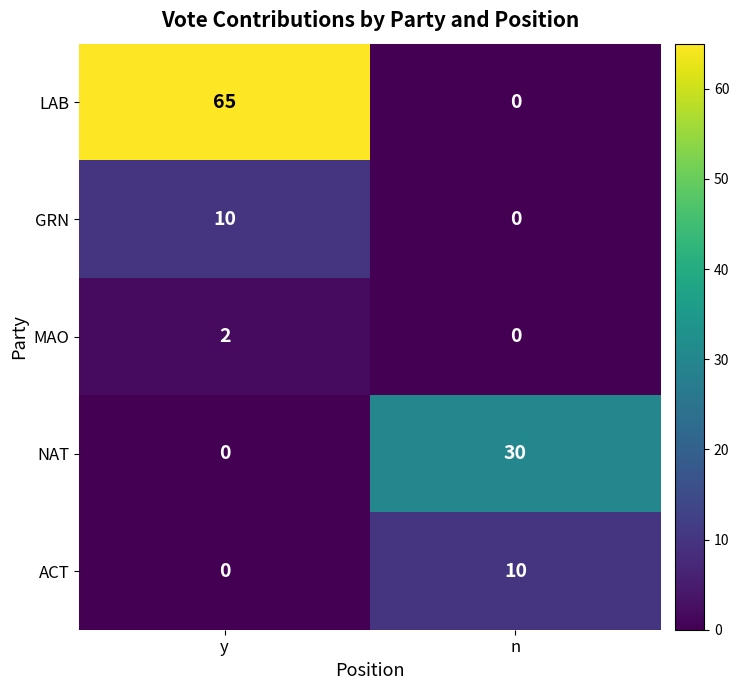

The GRN series shows 0 at n. True or false?

True